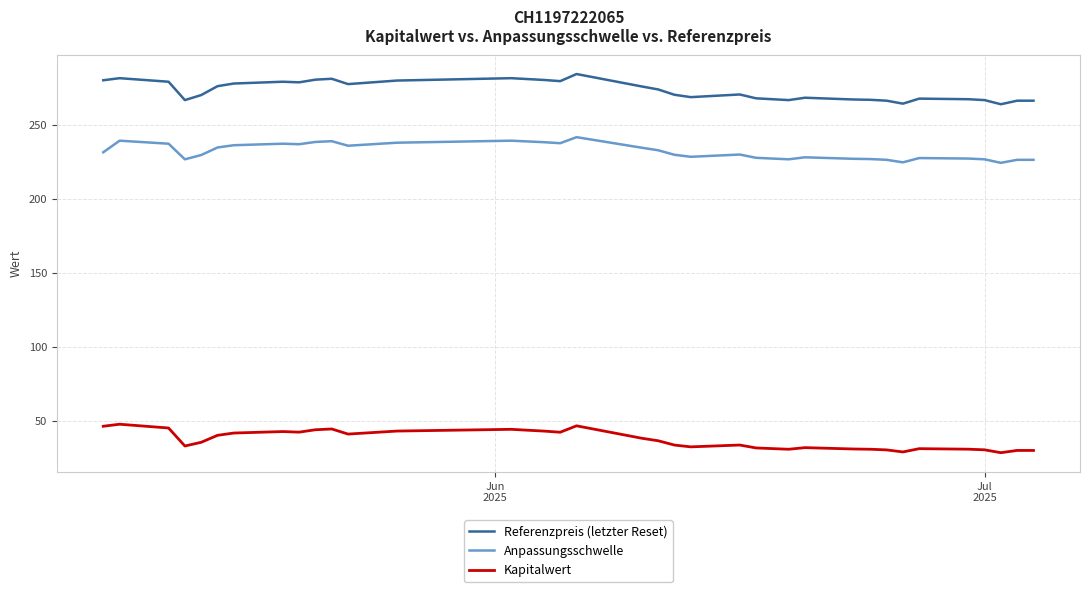

List the series in order of their peak value, lowest first.

Kapitalwert, Anpassungsschwelle, Referenzpreis (letzter Reset)